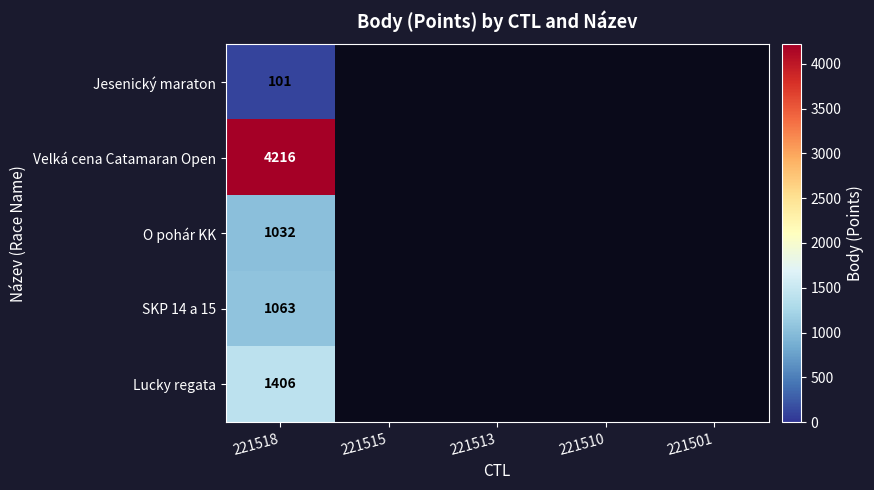

What is the total value across all series at 221518?

7818